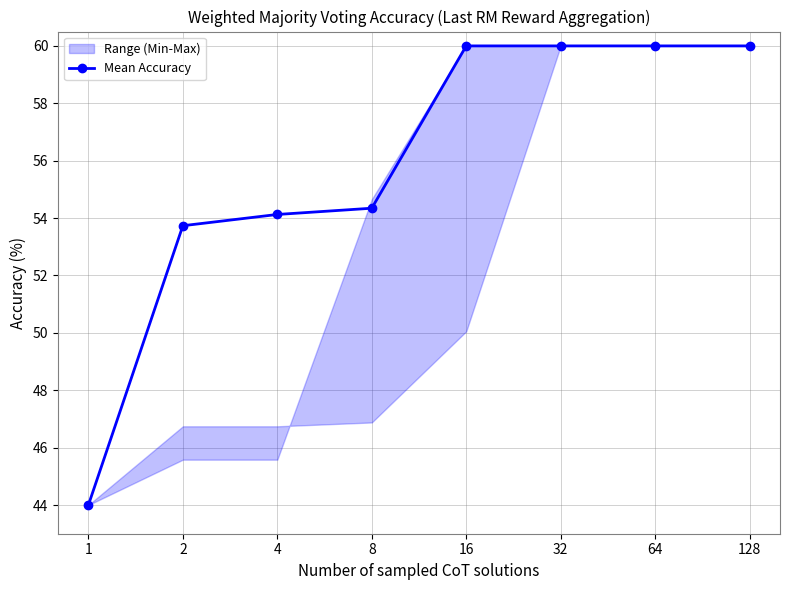

Is it true that the value at 16 is 60.0?

True